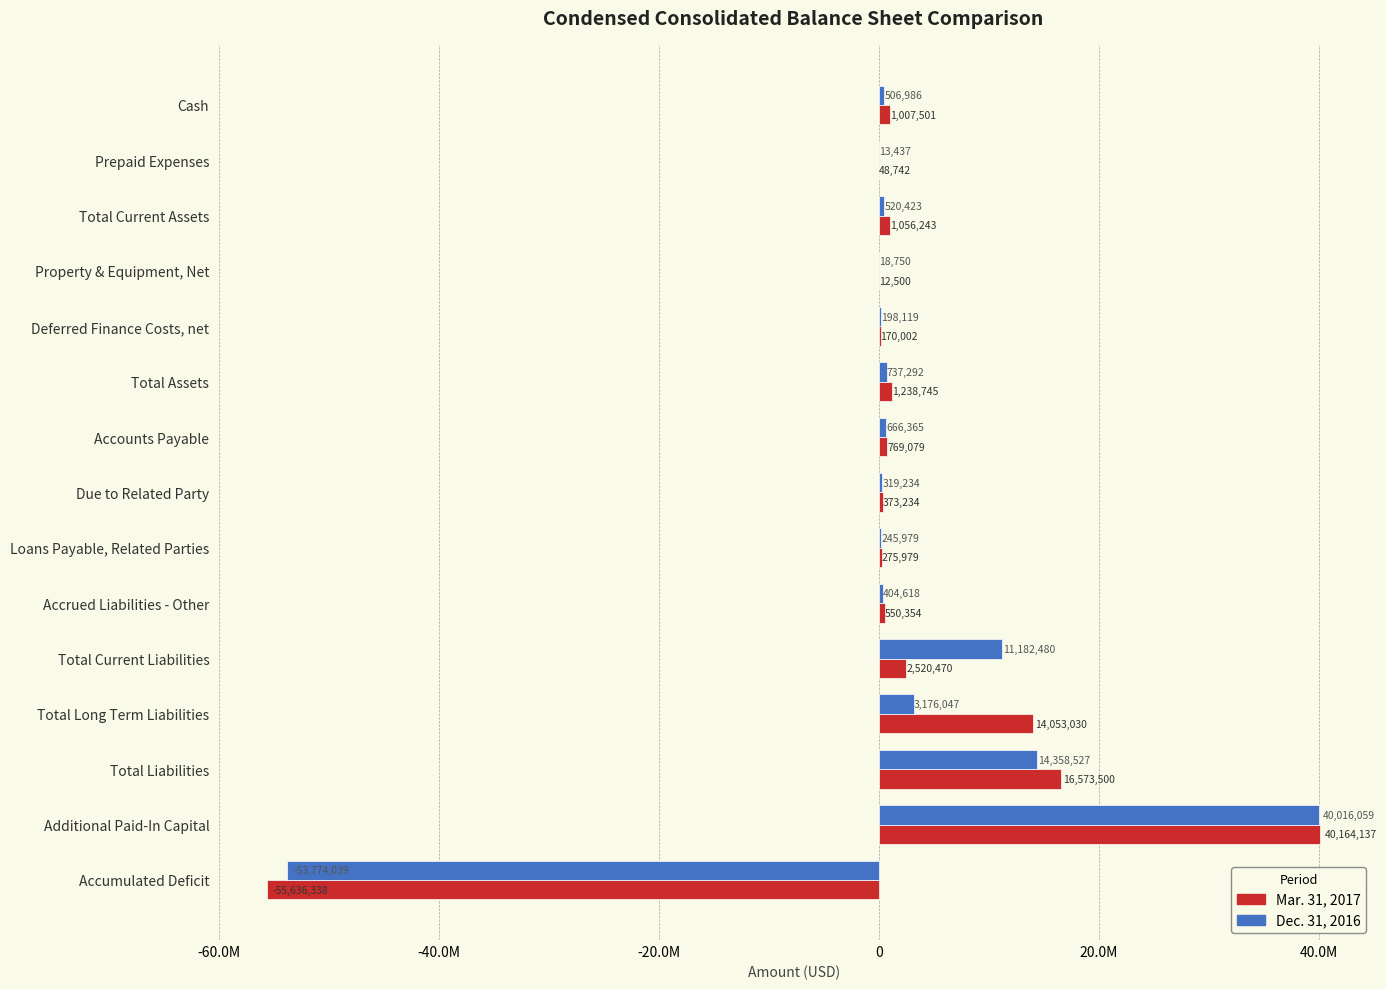

What are all the series names shown in the legend?

Mar. 31, 2017, Dec. 31, 2016